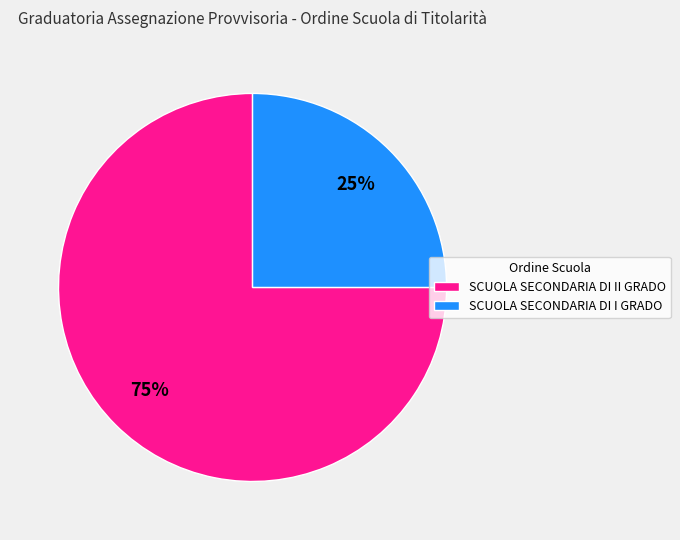

Combined, do SCUOLA SECONDARIA DI I GRADO and SCUOLA SECONDARIA DI II GRADO account for over 50%?

Yes